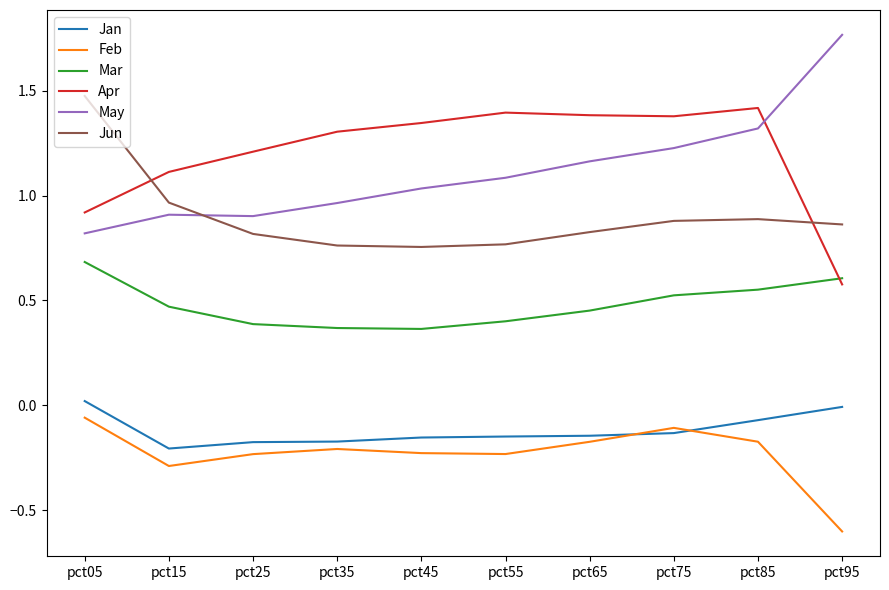

True or false: Jun has a value of 0.4 at pct75.

False